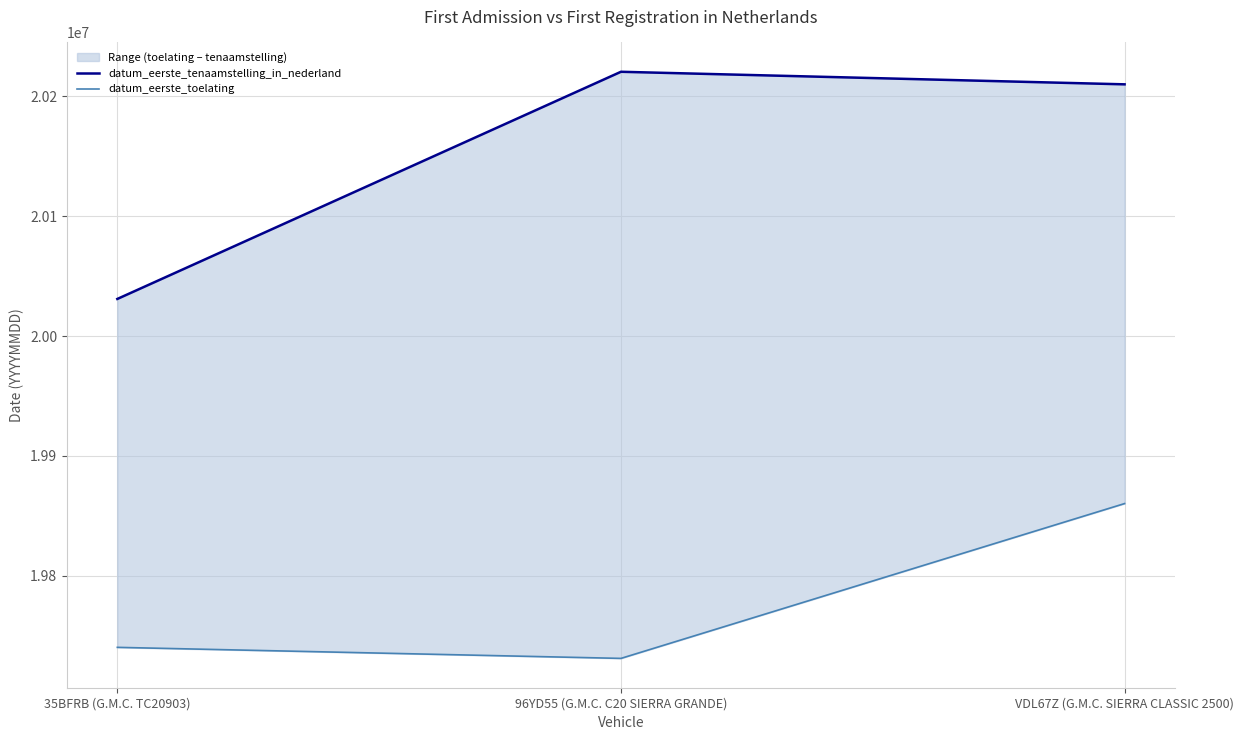

What is the label of the 1st point from the right?

VDL67Z (G.M.C. SIERRA CLASSIC 2500)